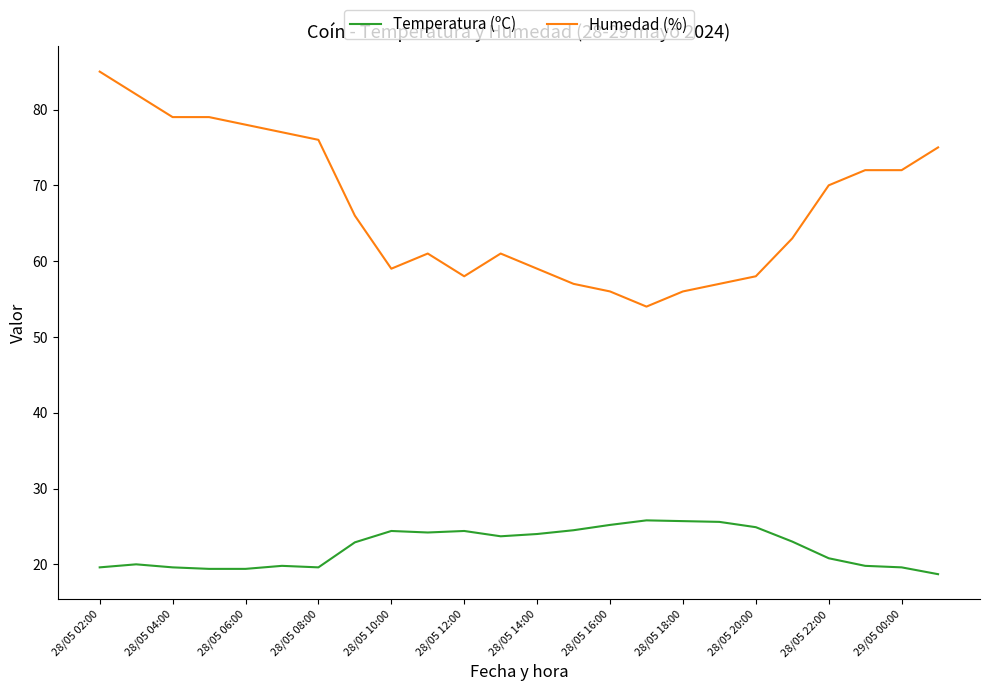

Rank the series by their maximum value, from lowest to highest.

Temperatura (ºC), Humedad (%)